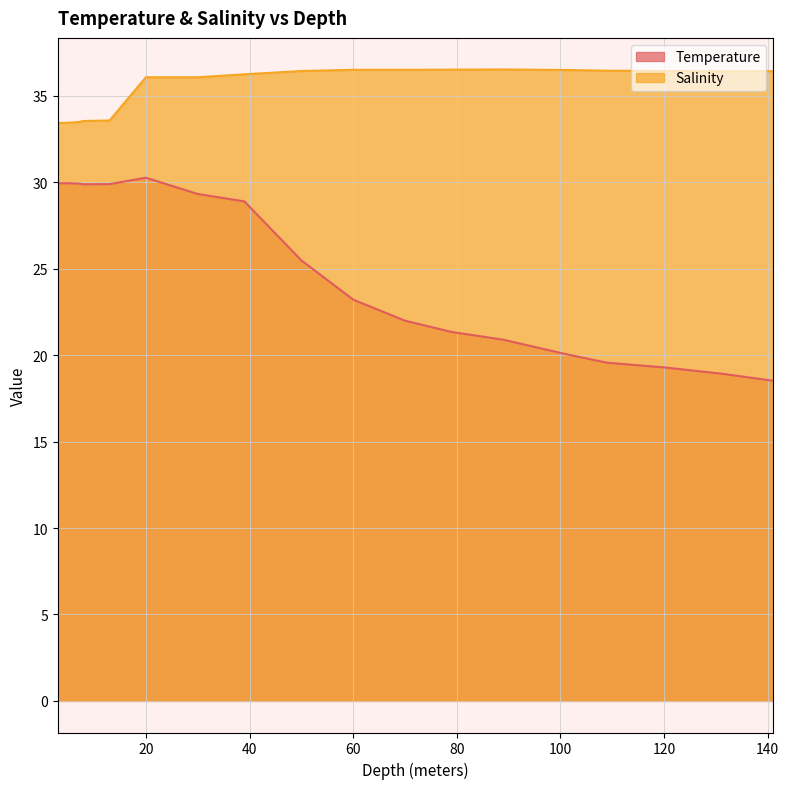

At which category is the sum across all series the highest?

20